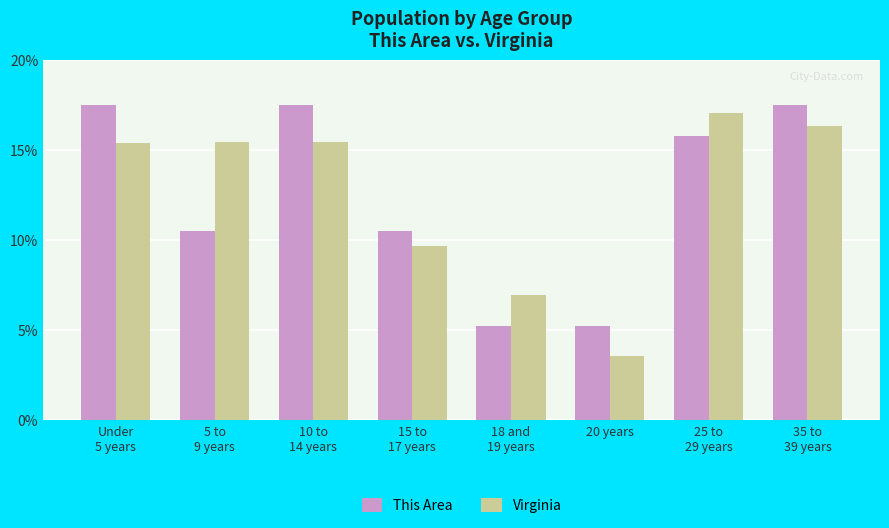

Read the This Area value at Under
5 years.

17.5